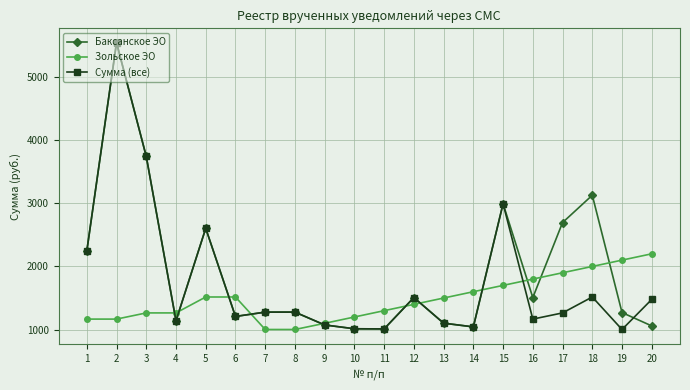

Where is the first local maximum for Сумма (все)?

2